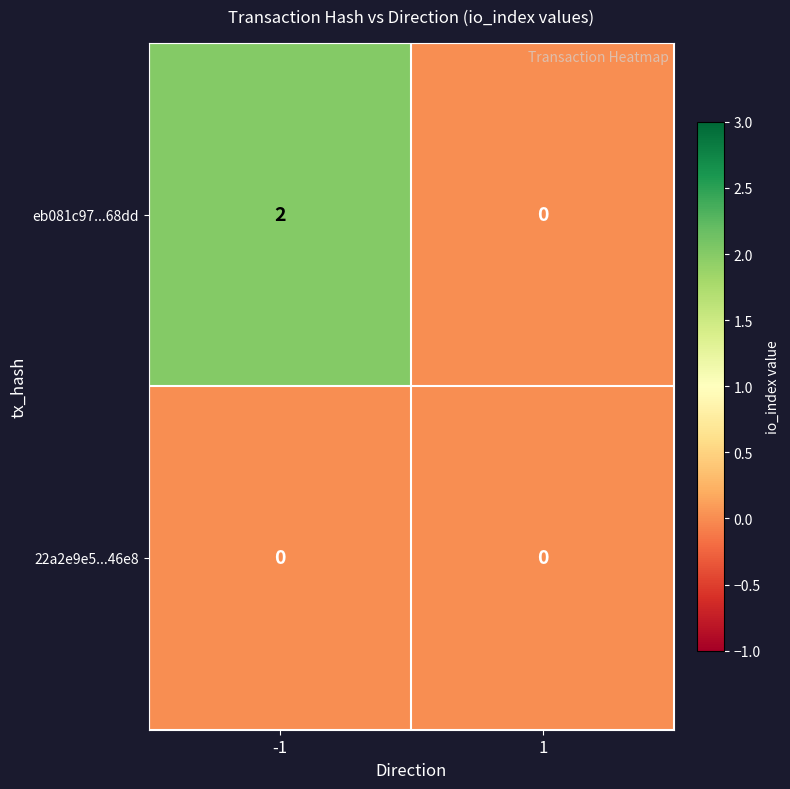

Is the value of 22a2e9e5...46e8 at -1 greater than the value of eb081c97...68dd at -1?

No